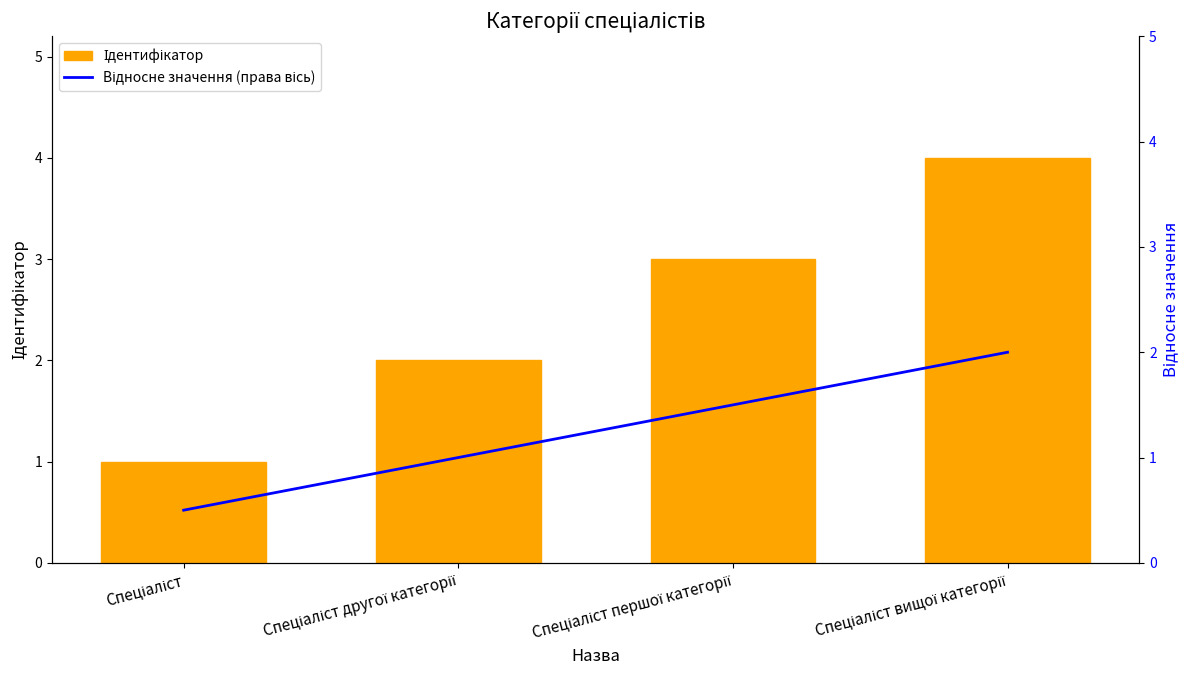

Rank the series at Спеціаліст першої категорії from lowest to highest value.

Відносне значення (правa вісь), Ідентифікатор